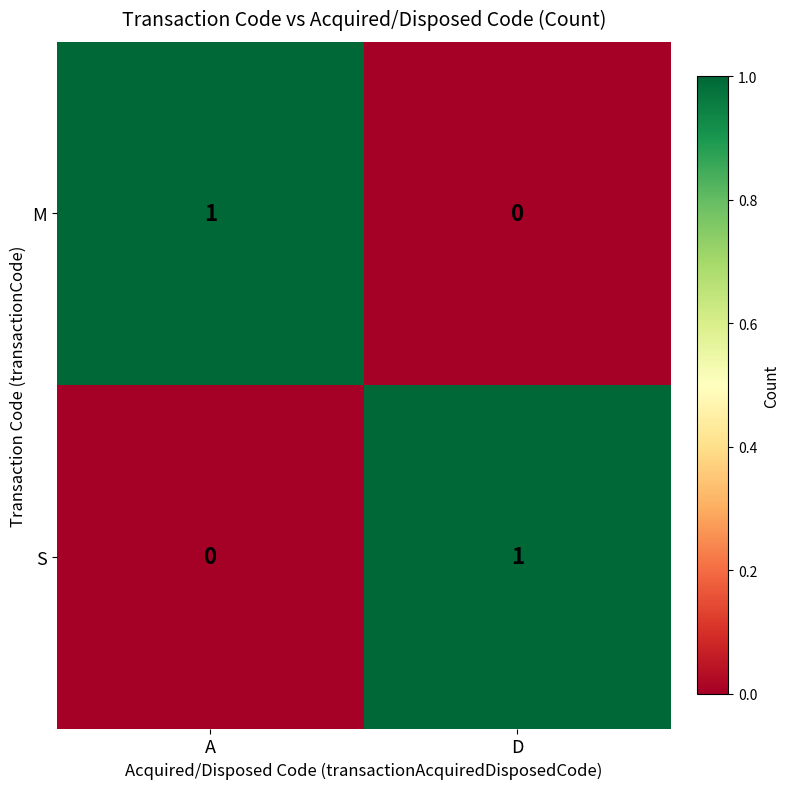

The value of M at A is 2. True or false?

False